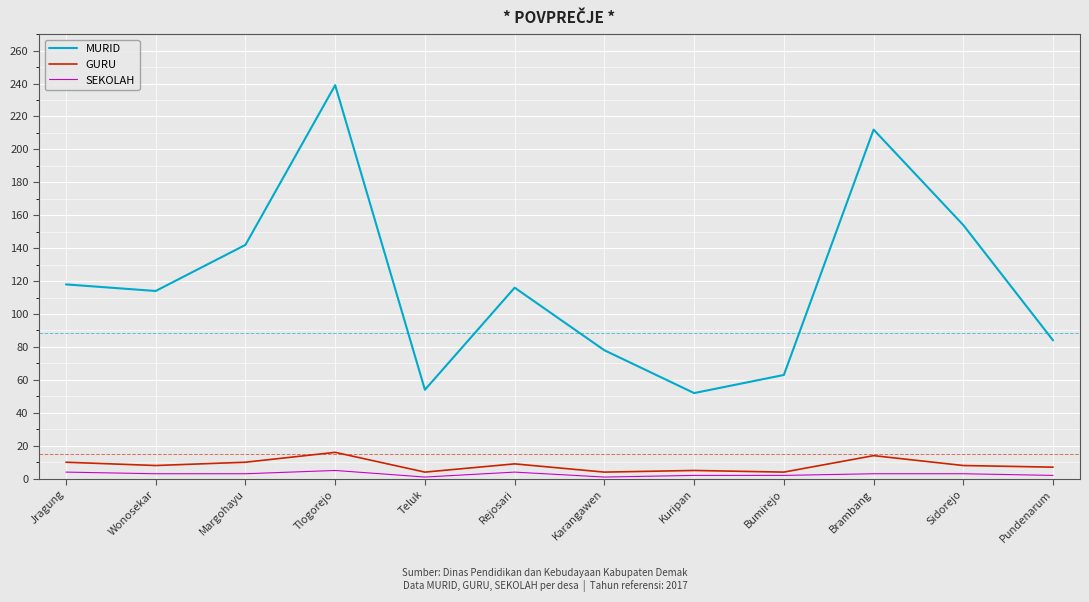

Is it true that GURU equals 8 at Wonosekar?

True